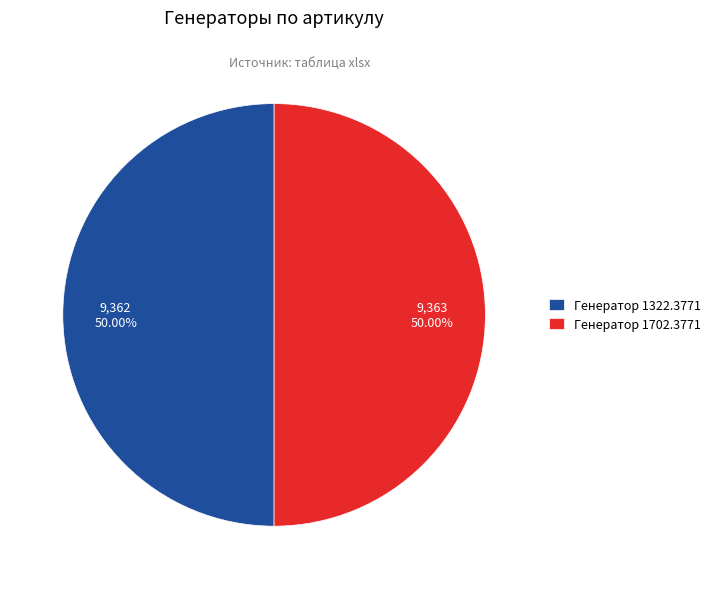

True or false: Генератор 1702.3771 accounts for 36% of the total.

False